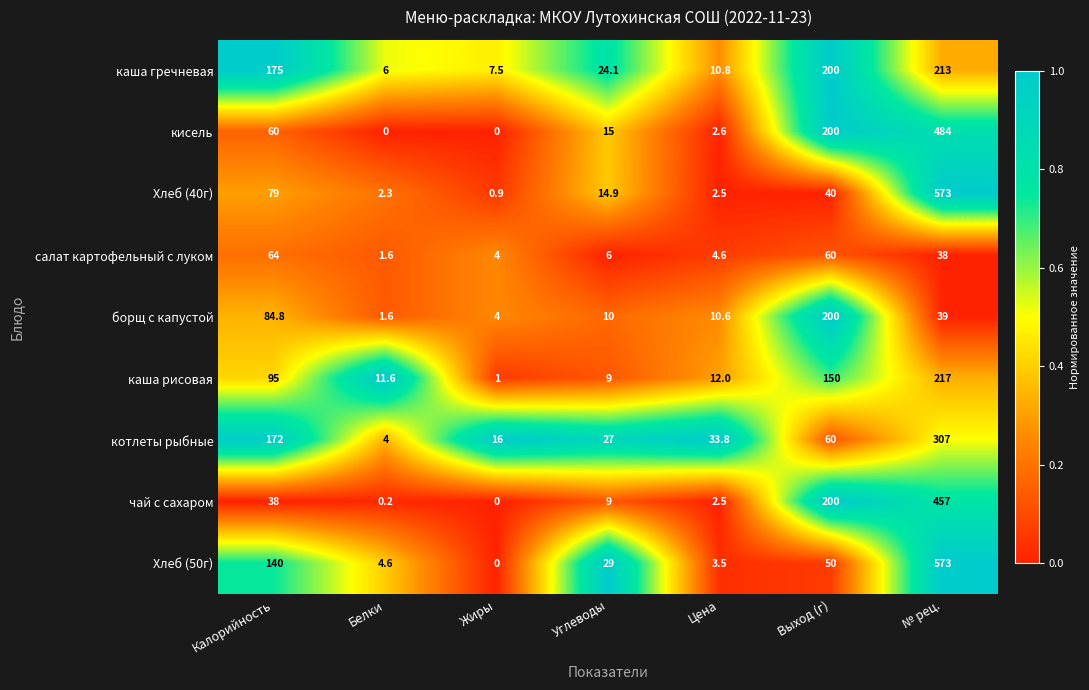

At which label does чай с сахаром reach its minimum?

Жиры